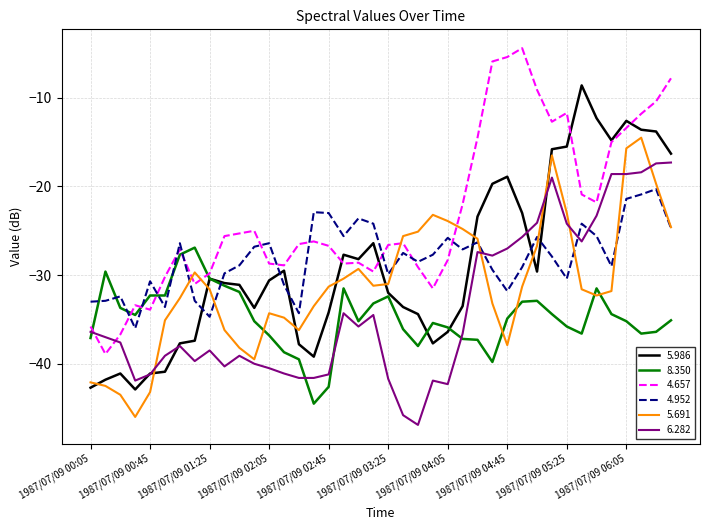

Rank the series by their maximum value, from highest to lowest.

4.657, 5.986, 5.691, 6.282, 4.952, 8.350